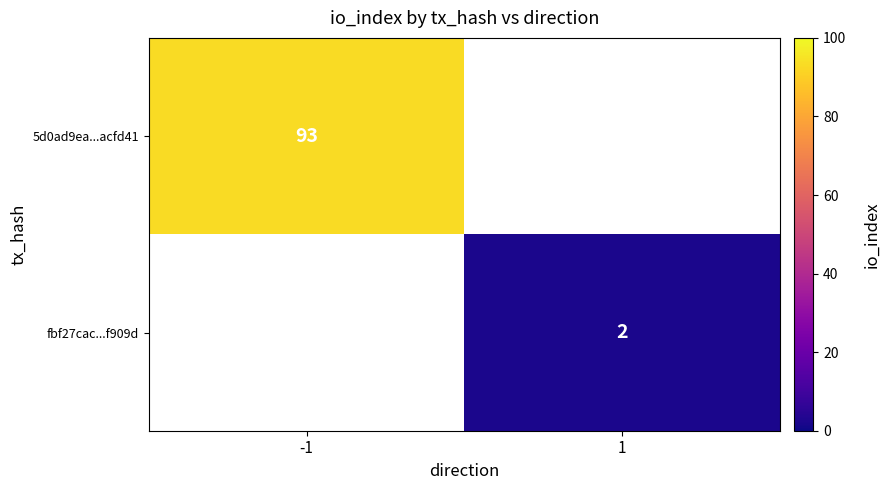

Is it true that 5d0ad9ea...acfd41 equals 93 at -1?

True